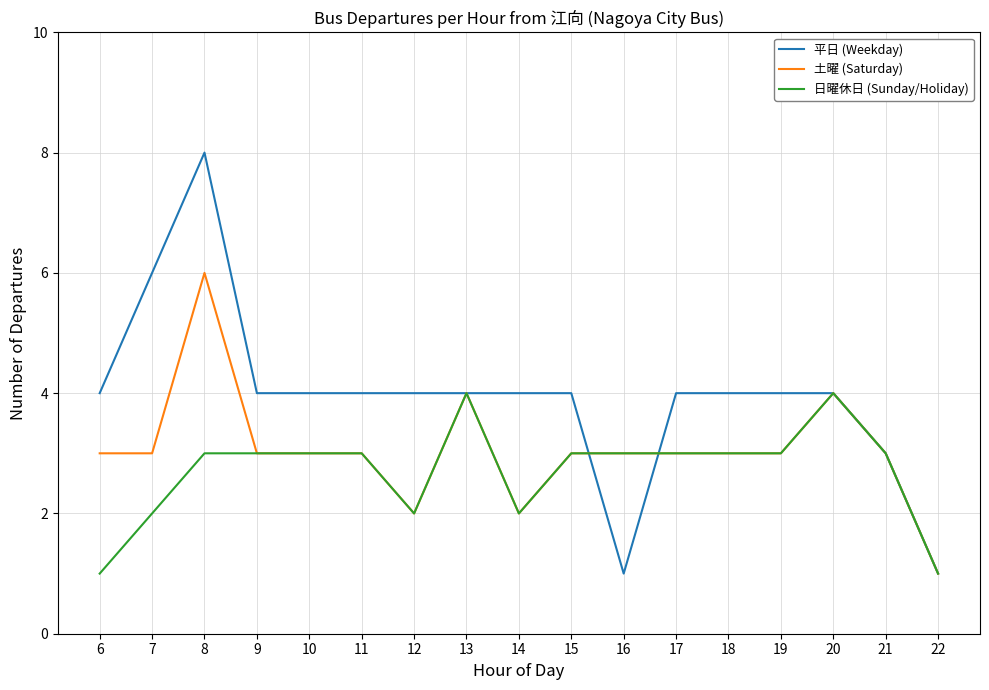

Is it true that 土曜 (Saturday) equals 3 at 6?

True